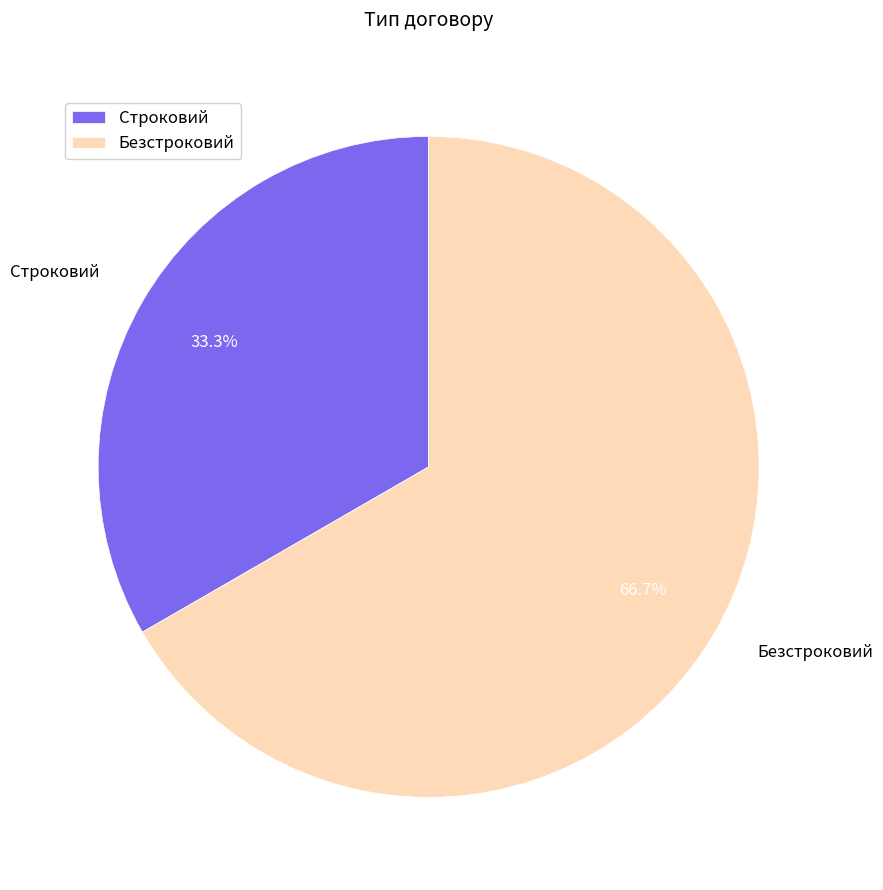

To the nearest percent, what portion does Строковий represent?

33%